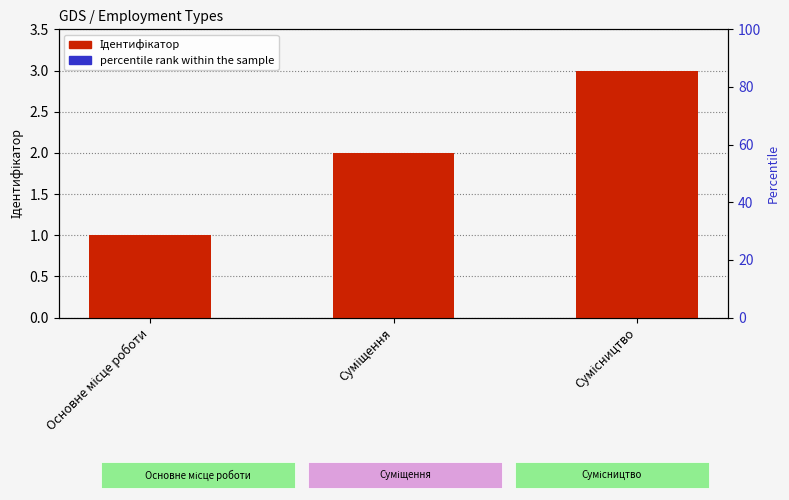

What is the average value of the percentile rank within the sample series?

0.2